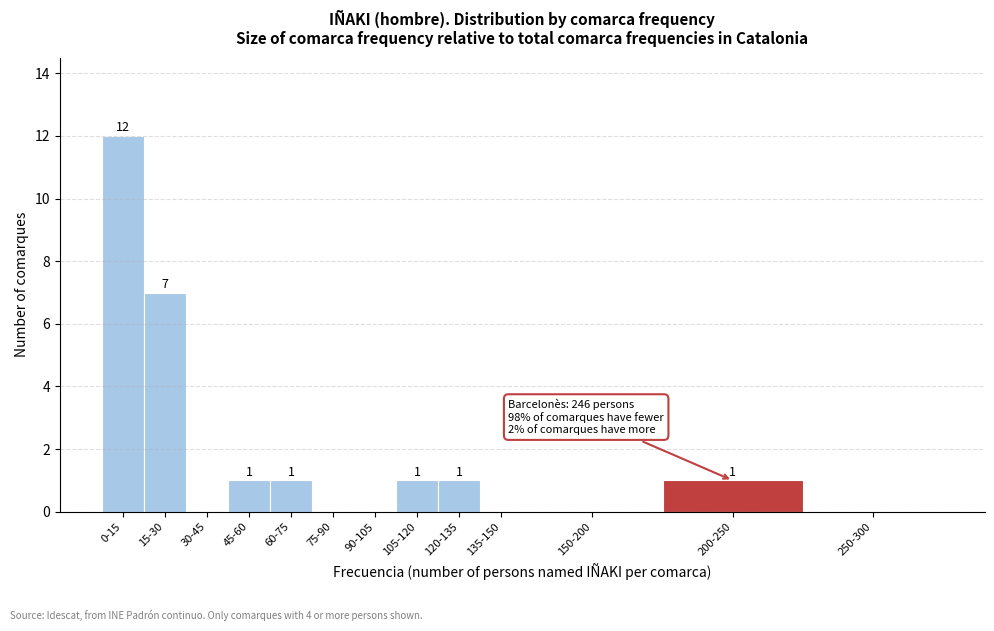

Reading left to right, extract all data points from this chart.

0-15=12	15-30=7	30-45=0	45-60=1	60-75=1	75-90=0	90-105=0	105-120=1	120-135=1	135-150=0	150-200=0	200-250=1	250-300=0